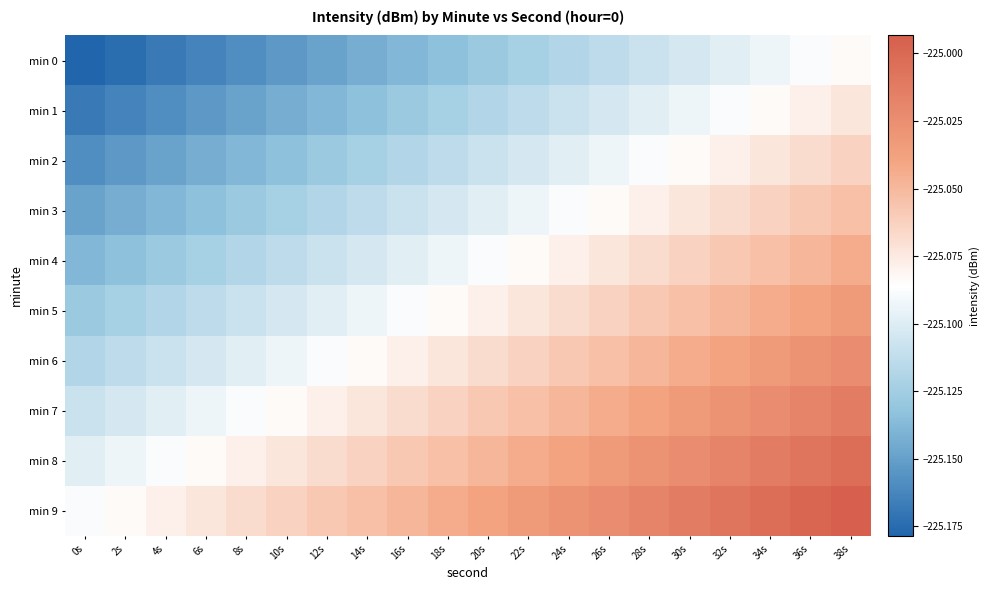

At which category does the chart reach its peak across all series?

38s